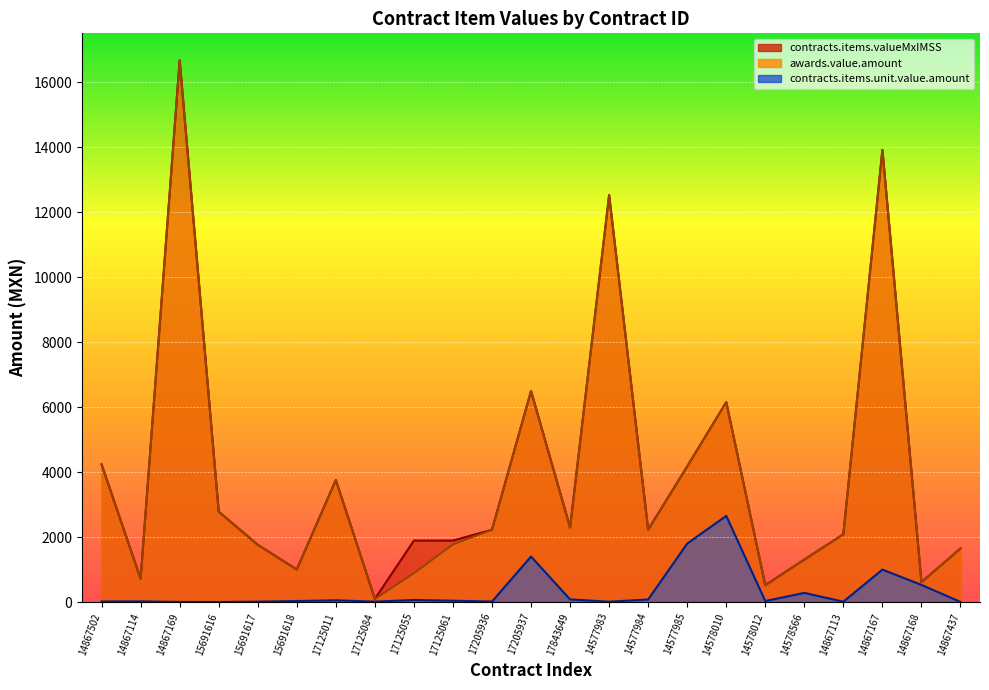

How many data points in contracts.items.valueMxIMSS are less than 2227?

11